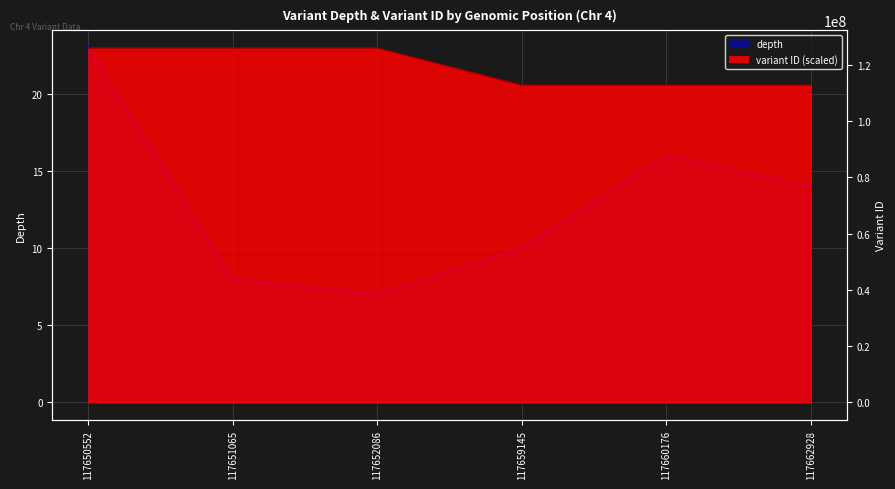

How many interior local valleys (lower than both neighbors) does the data have?

1